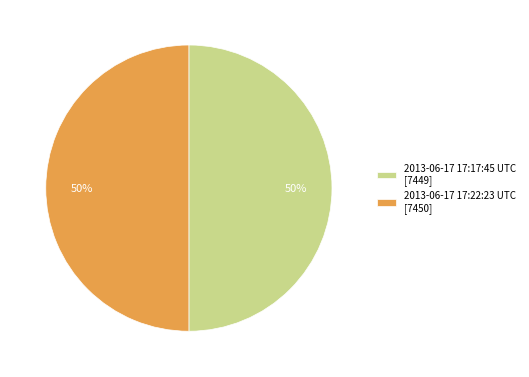

To the nearest percent, what is the combined percentage of 2013-06-17 17:22:23 UTC [7450] and 2013-06-17 17:17:45 UTC [7449]?

100%